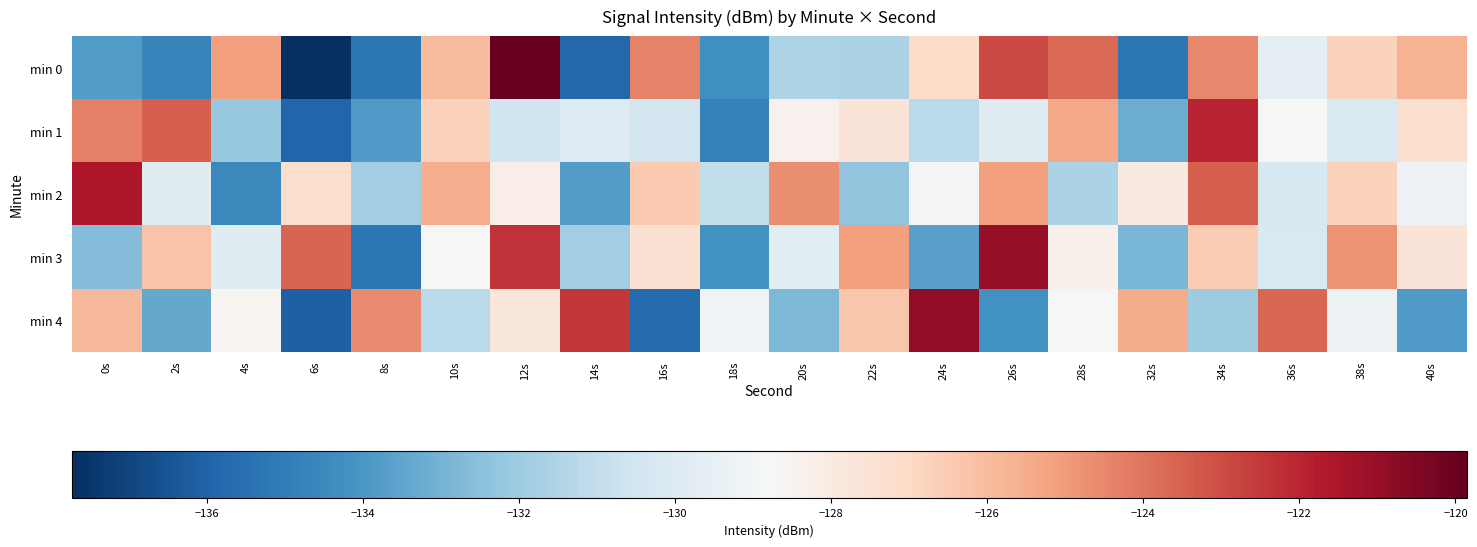

Which has a higher value, 20s or 34s?

34s